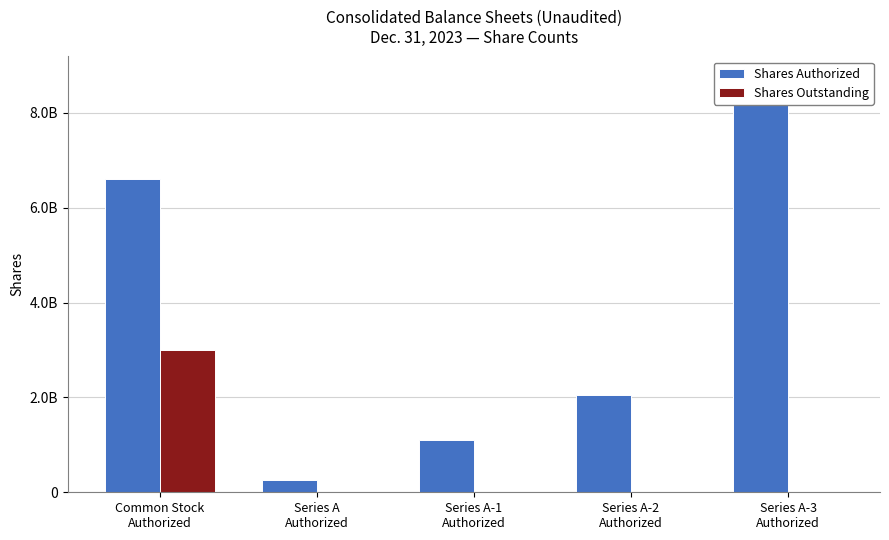

How many bars are there in total?

10